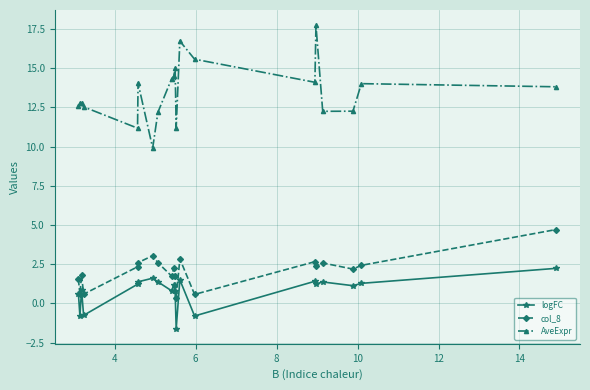

True or false: col_8 and logFC intersect in this chart.

False